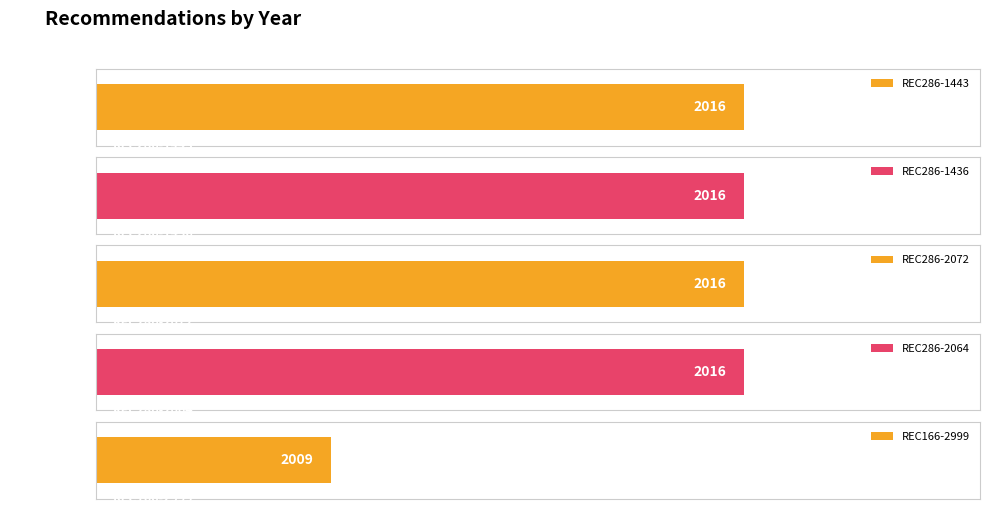

Rank the categories by value from lowest to highest.

REC166-2999, REC286-1443, REC286-1436, REC286-2072, REC286-2064